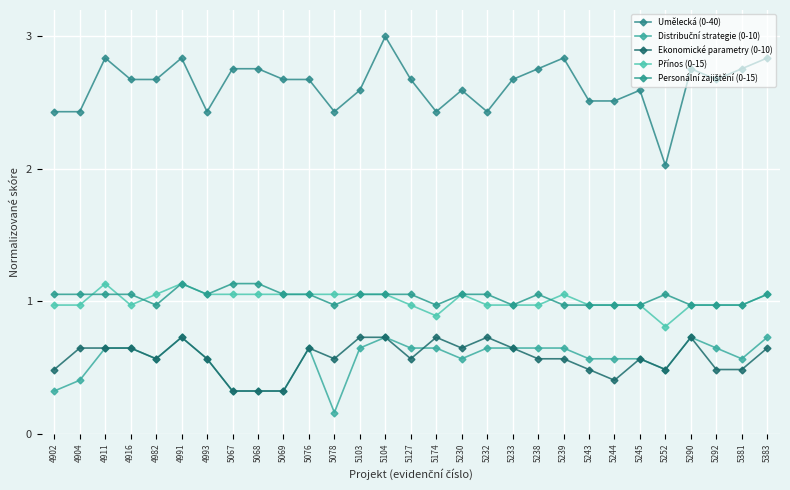

How many data points does each series have?

29